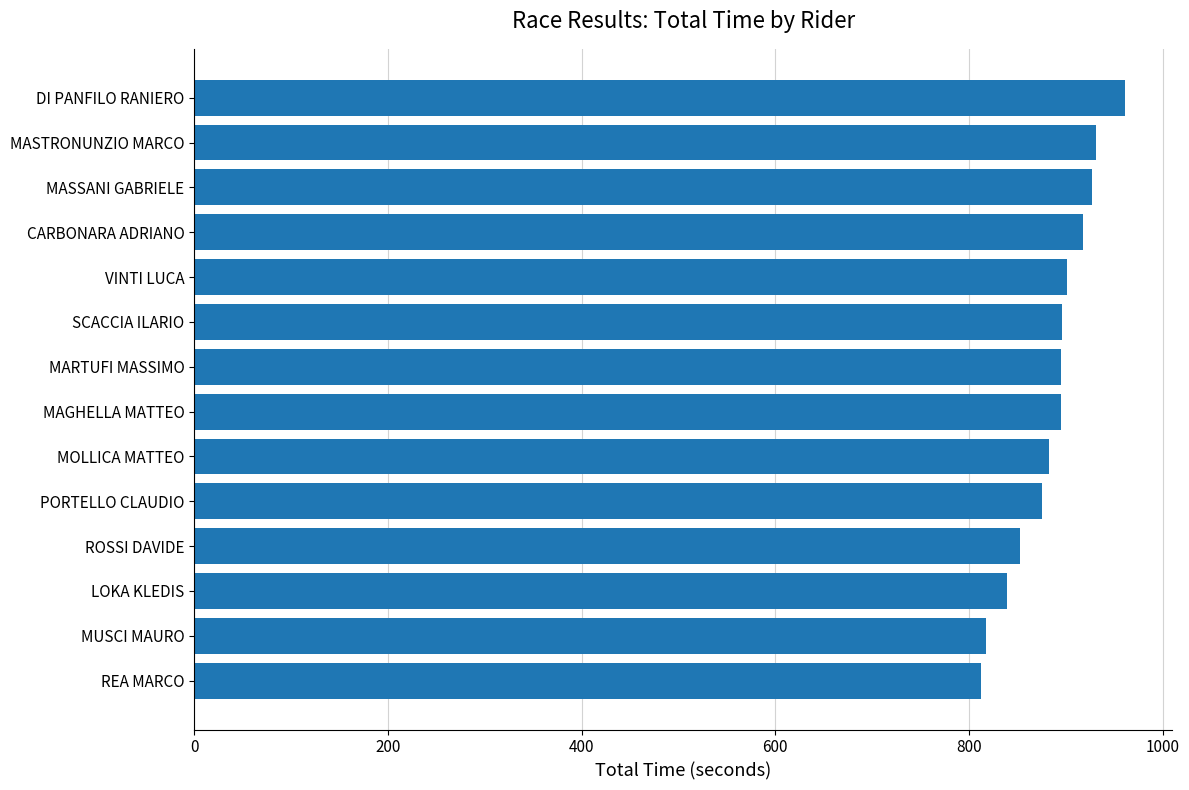

What is the average value?

886.2